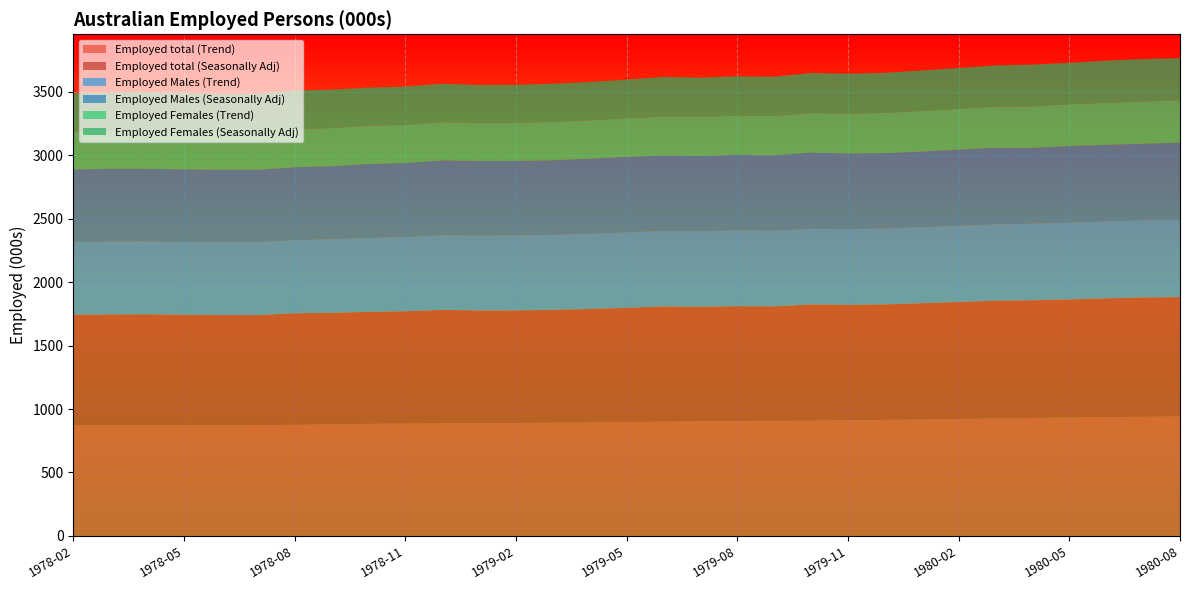

Reading right to left, extract all data points from this chart.

Employed total (Trend): 941.2	939.1	936.7	933.8	930.1	926.0	921.9	917.9	914.3	911.2	908.8	907.1	905.5	903.5	900.9	897.9	895.0	892.4	890.3	888.9	887.7	885.9	883.0	879.3	875.7	873.2	872.1	871.9	872.1	872.3	872.7
Employed total (Seasonally Adj): 942.1	940.8	936.6	931.1	927.7	928.6	922.5	916.6	911.1	910.9	916.0	902.5	906.0	902.9	908.5	900.5	894.4	890.0	887.7	888.6	894.5	885.2	883.9	880.0	879.8	868.1	869.3	872.3	875.1	874.1	870.9
Employed Males (Trend): 607.1	606.4	605.6	604.6	603.2	601.6	600.1	598.6	597.4	596.5	596.1	596.0	596.0	595.6	594.7	593.6	592.4	591.2	590.0	588.7	587.1	584.8	581.9	578.6	575.7	573.9	573.1	573.0	573.0	573.1	573.2
Employed Males (Seasonally Adj): 610.0	605.8	604.6	604.9	598.3	604.5	600.8	597.5	595.0	596.3	600.7	594.6	596.3	593.9	595.5	596.5	592.0	588.4	588.6	590.3	591.5	584.3	583.5	577.4	576.0	571.4	572.5	572.7	574.1	575.0	571.8
Employed Females (Trend): 334.0	332.7	331.1	329.2	326.9	324.4	321.8	319.3	316.9	314.7	312.8	311.1	309.5	308.0	306.2	304.4	302.6	301.2	300.3	300.2	300.7	301.1	301.1	300.7	300.0	299.3	299.0	298.9	299.1	299.2	299.5
Employed Females (Seasonally Adj): 332.1	335.0	331.9	326.1	329.4	324.1	321.7	319.1	316.1	314.6	315.4	308.0	309.7	309.0	313.0	304.0	302.4	301.6	299.1	298.3	303.1	300.9	300.3	302.7	303.9	296.7	296.9	299.7	300.9	299.1	299.1